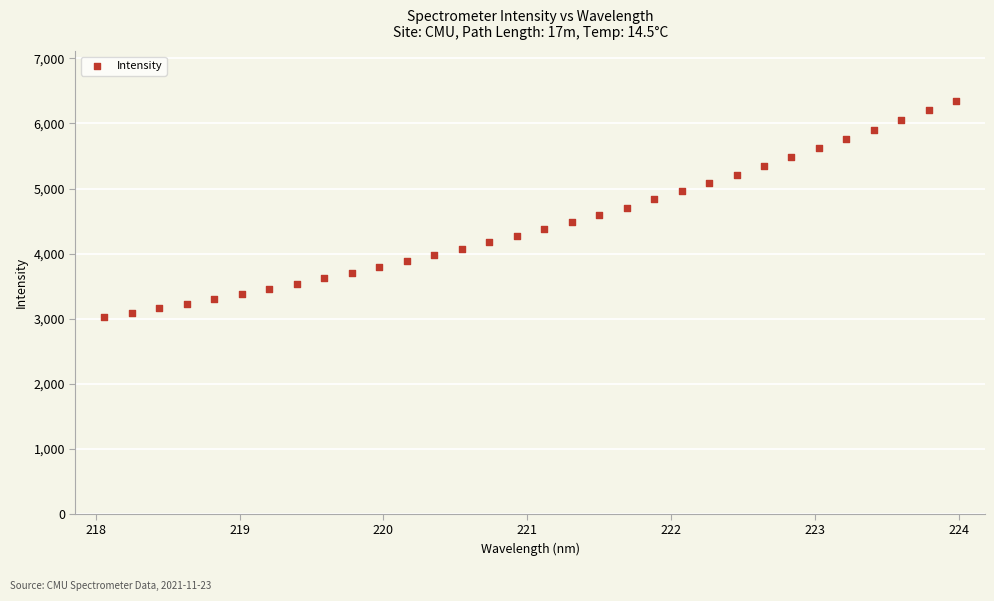

What is the range of X values (max minus min)?

5.9